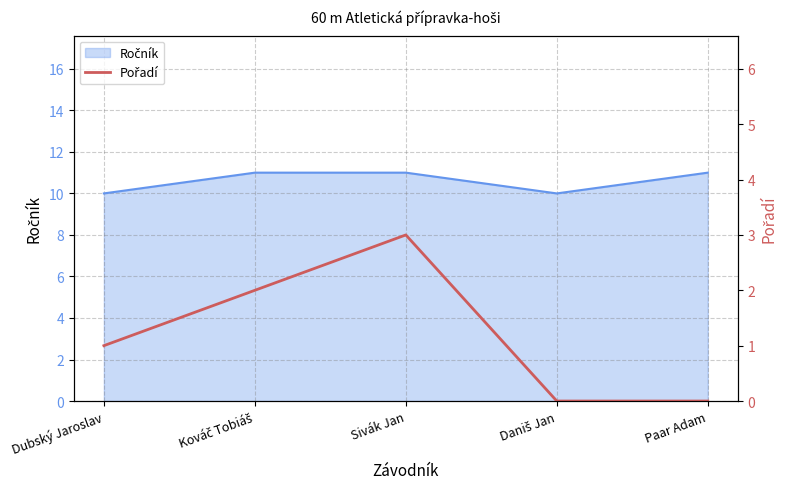

At which category does the data reach its first local peak?

Sivák Jan